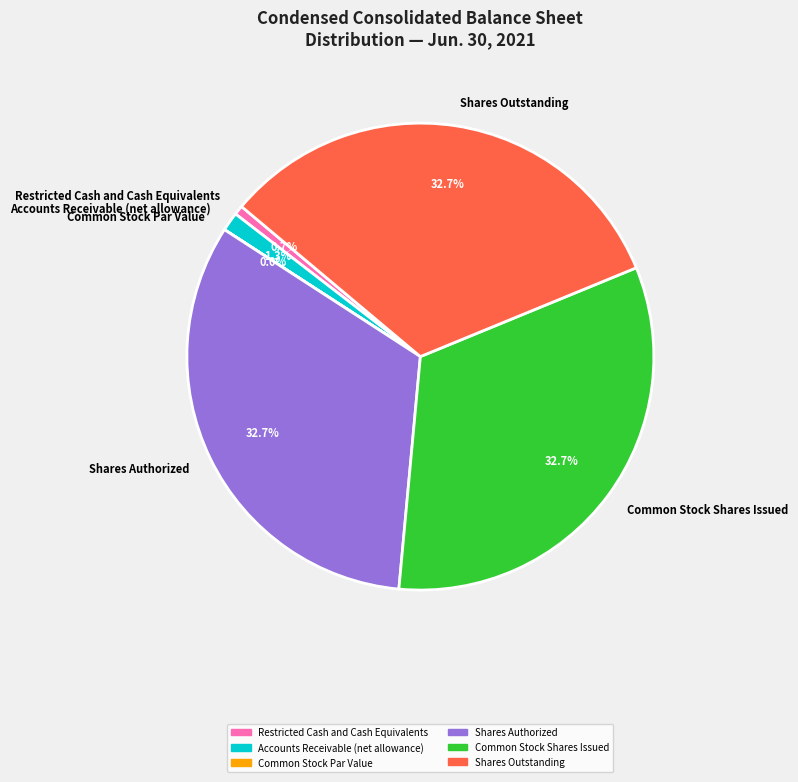

Is there any slice that represents more than half of the pie?

No